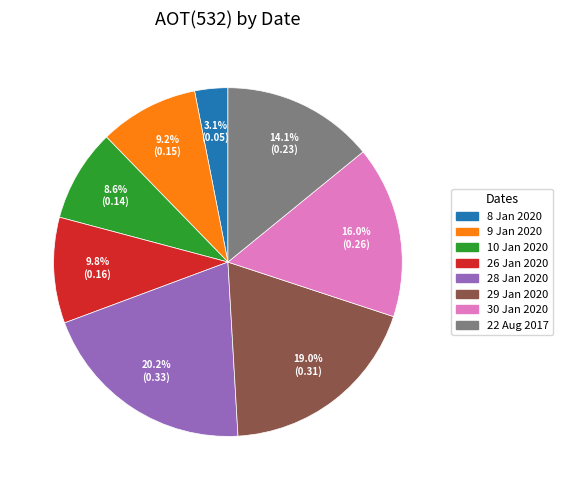

What percentage is the 30 Jan 2020 slice, to the nearest percent?

16%